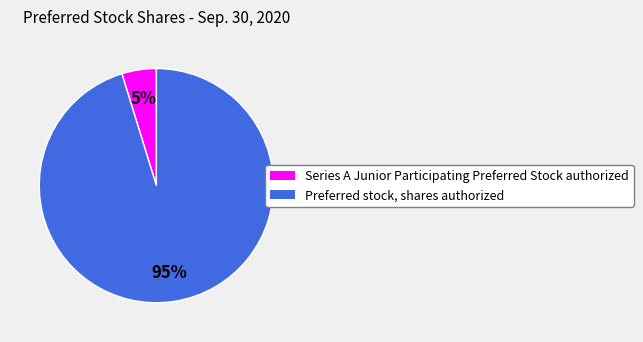

Which category has the smallest portion of the pie?

Series A Junior Participating Preferred Stock authorized